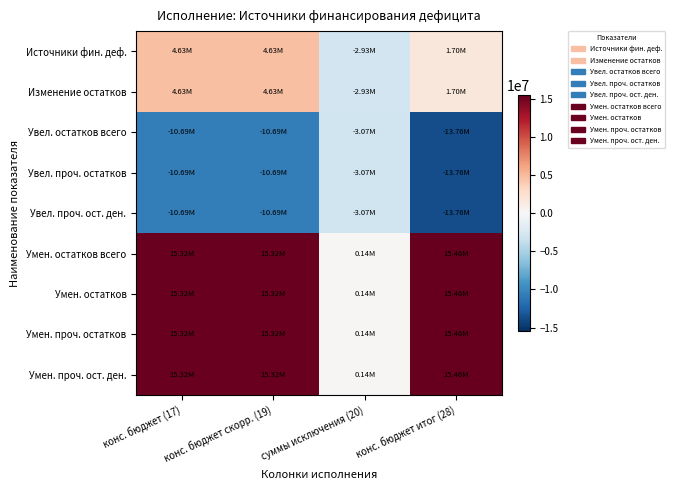

Reading left to right, what are all the values shown in this chart?

Источники фин. деф.: конс. бюджет (17)=4627089.5	конс. бюджет скорр. (19)=4627089.5	суммы исключения (20)=-2927761.2	конс. бюджет итог (28)=1699328.3
Изменение остатков: конс. бюджет (17)=4627089.5	конс. бюджет скорр. (19)=4627089.5	суммы исключения (20)=-2927761.2	конс. бюджет итог (28)=1699328.3
Увел. остатков всего: конс. бюджет (17)=-10688107.1	конс. бюджет скорр. (19)=-10688107.1	суммы исключения (20)=-3070861.2	конс. бюджет итог (28)=-13758968.2
Увел. проч. остатков: конс. бюджет (17)=-10688107.1	конс. бюджет скорр. (19)=-10688107.1	суммы исключения (20)=-3070861.2	конс. бюджет итог (28)=-13758968.2
Увел. проч. ост. ден.: конс. бюджет (17)=-10688107.1	конс. бюджет скорр. (19)=-10688107.1	суммы исключения (20)=-3070861.2	конс. бюджет итог (28)=-13758968.2
Умен. остатков всего: конс. бюджет (17)=15315196.6	конс. бюджет скорр. (19)=15315196.6	суммы исключения (20)=143100.0	конс. бюджет итог (28)=15458296.6
Умен. остатков: конс. бюджет (17)=15315196.6	конс. бюджет скорр. (19)=15315196.6	суммы исключения (20)=143100.0	конс. бюджет итог (28)=15458296.6
Умен. проч. остатков: конс. бюджет (17)=15315196.6	конс. бюджет скорр. (19)=15315196.6	суммы исключения (20)=143100.0	конс. бюджет итог (28)=15458296.6
Умен. проч. ост. ден.: конс. бюджет (17)=15315196.6	конс. бюджет скорр. (19)=15315196.6	суммы исключения (20)=143100.0	конс. бюджет итог (28)=15458296.6